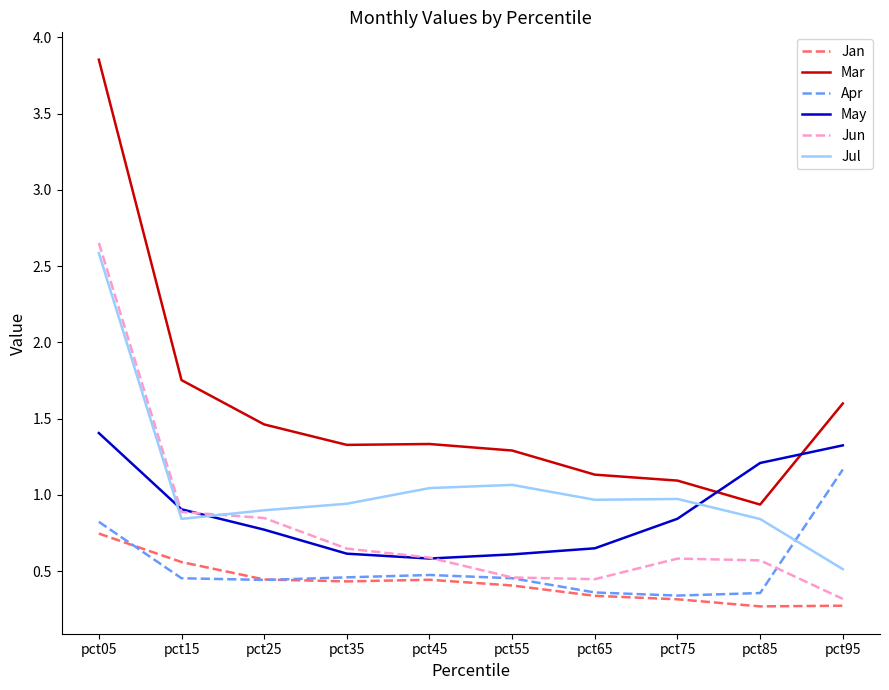

Read the Mar value at pct75.

1.1